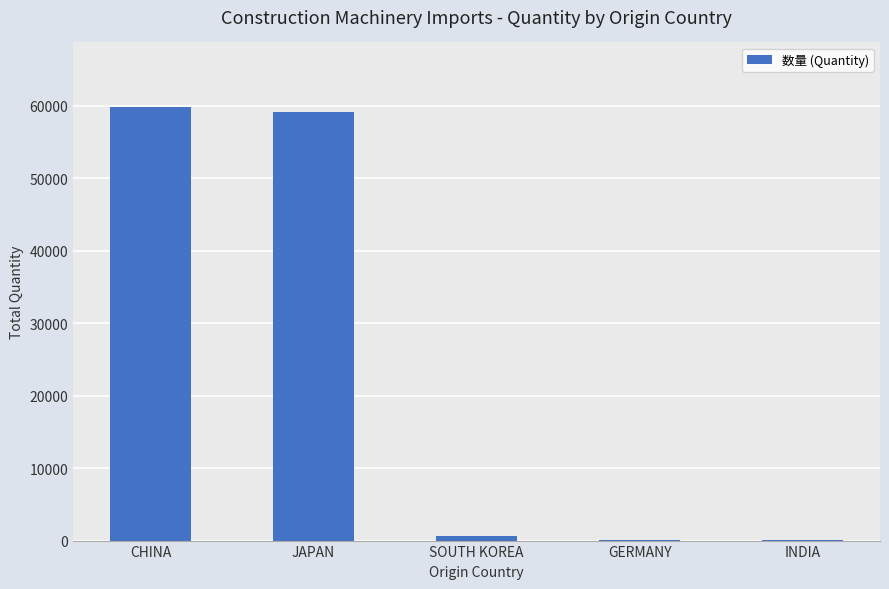

What is the sum of all values?

119681